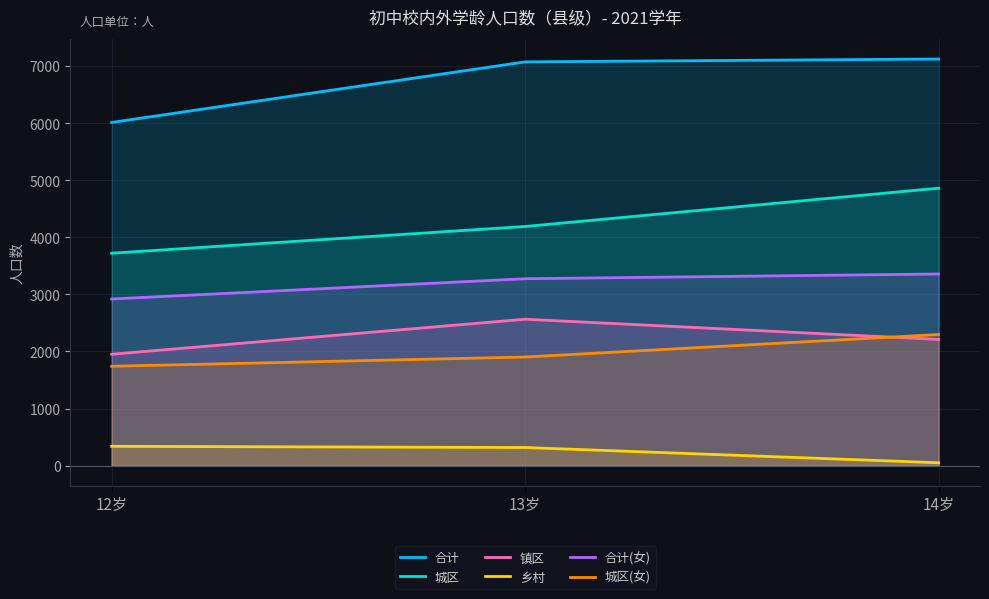

What is the difference between the maximum and minimum values in the 城区(女) series?

556